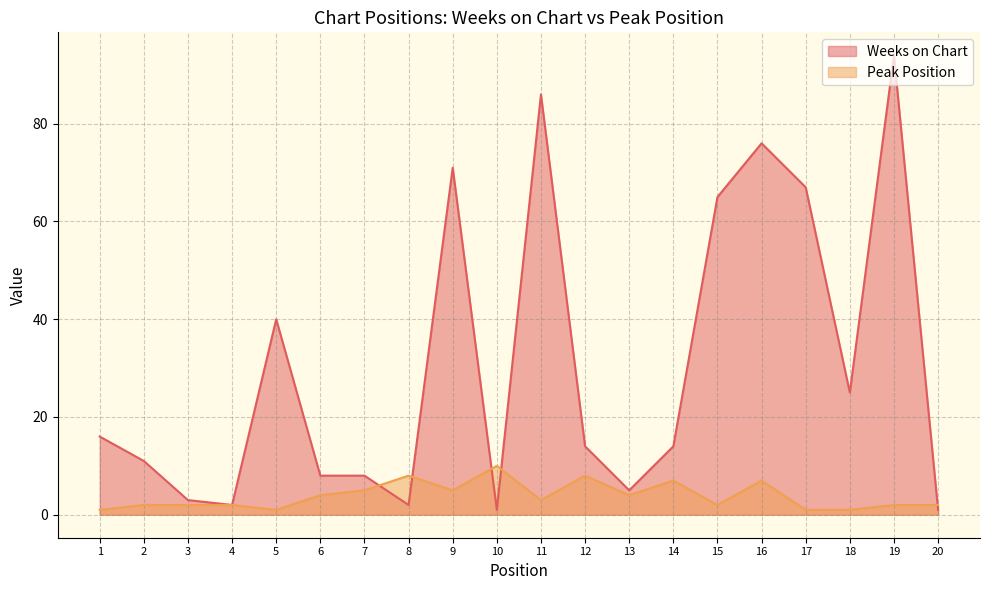

Count the Peak Position values in the range 2 to 7.

13